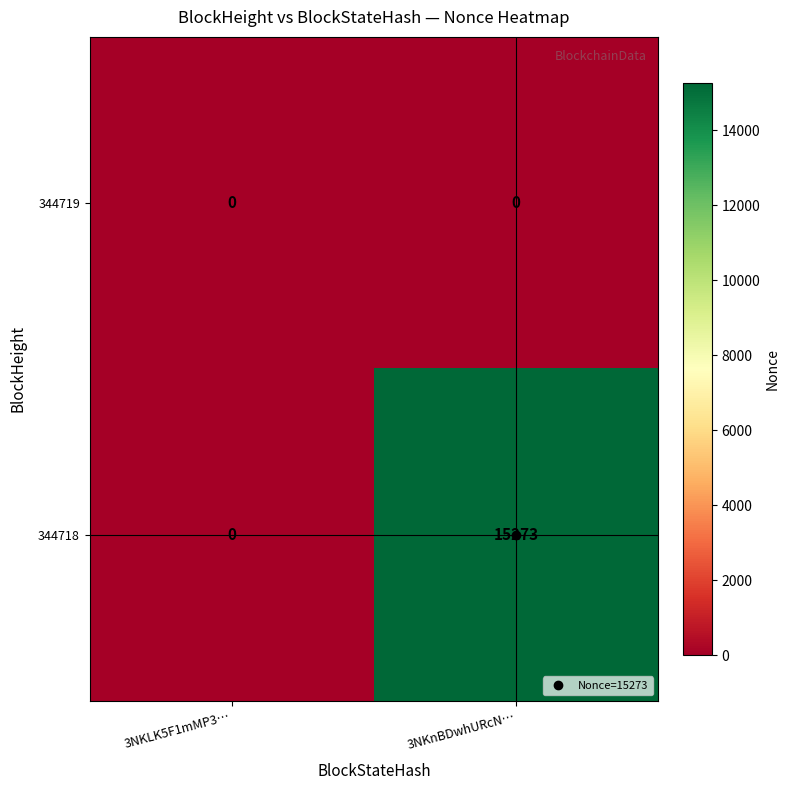

What is the difference between the maximum and minimum values in the 344718 series?

15273